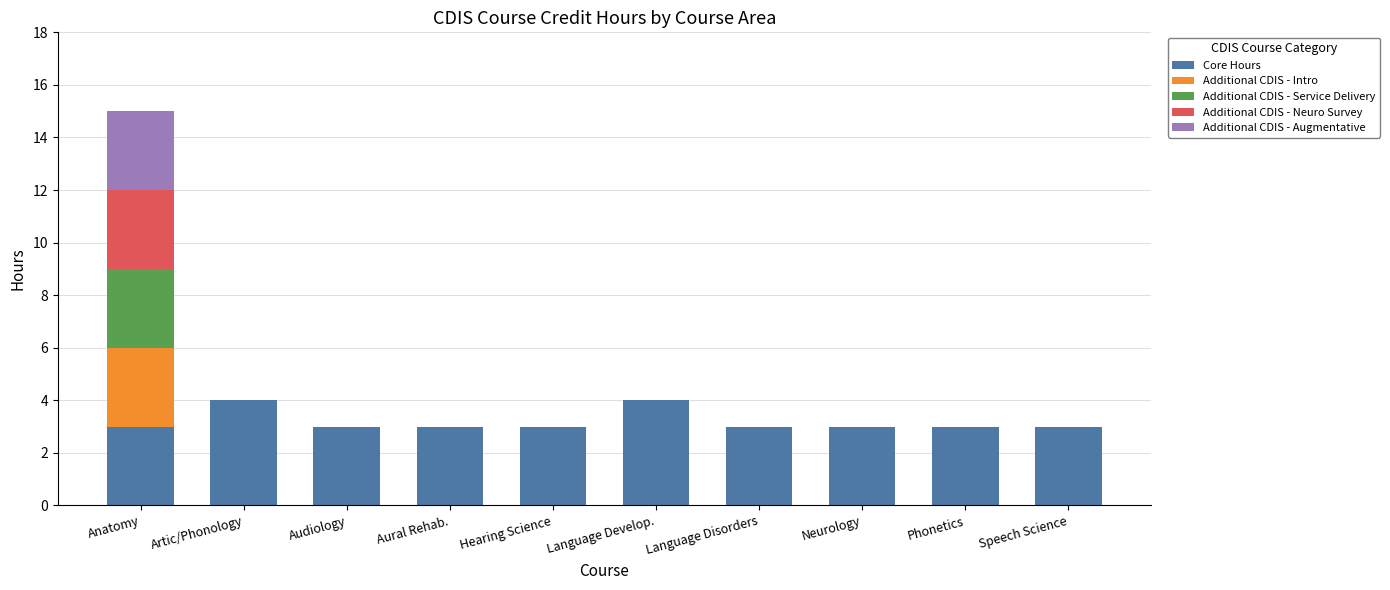

What is the sum of the Core Hours values at Language Disorders and Hearing Science?

6